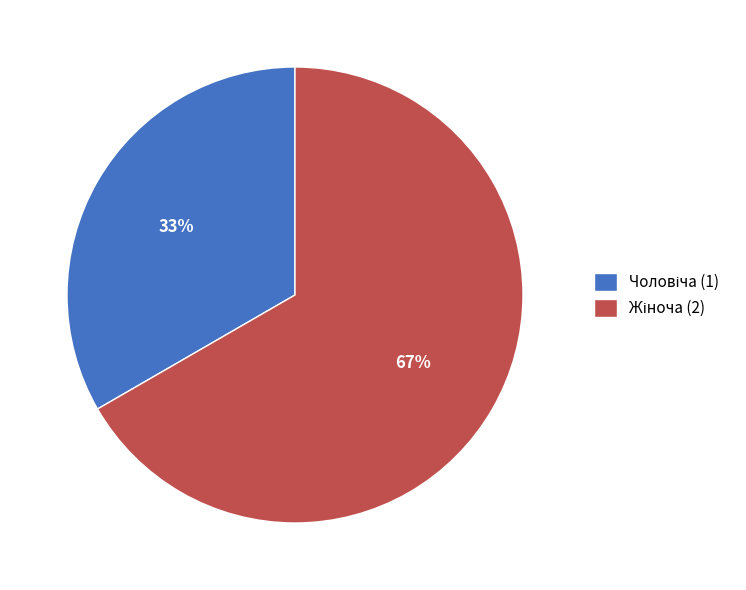

Is there any slice that represents more than half of the pie?

Yes